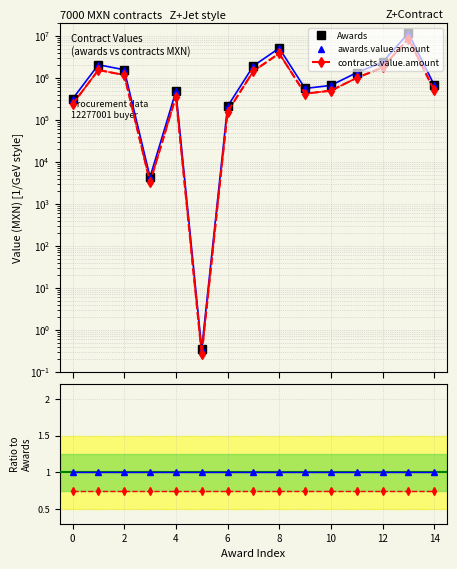

Which series has the largest total across all categories?

Awards